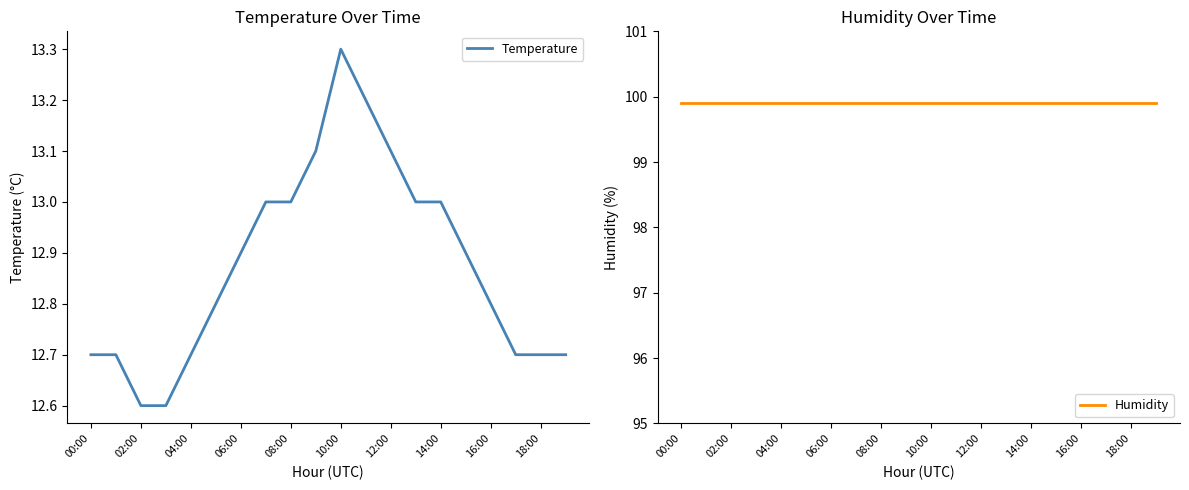

Which series has the largest total across all categories?

Humidity